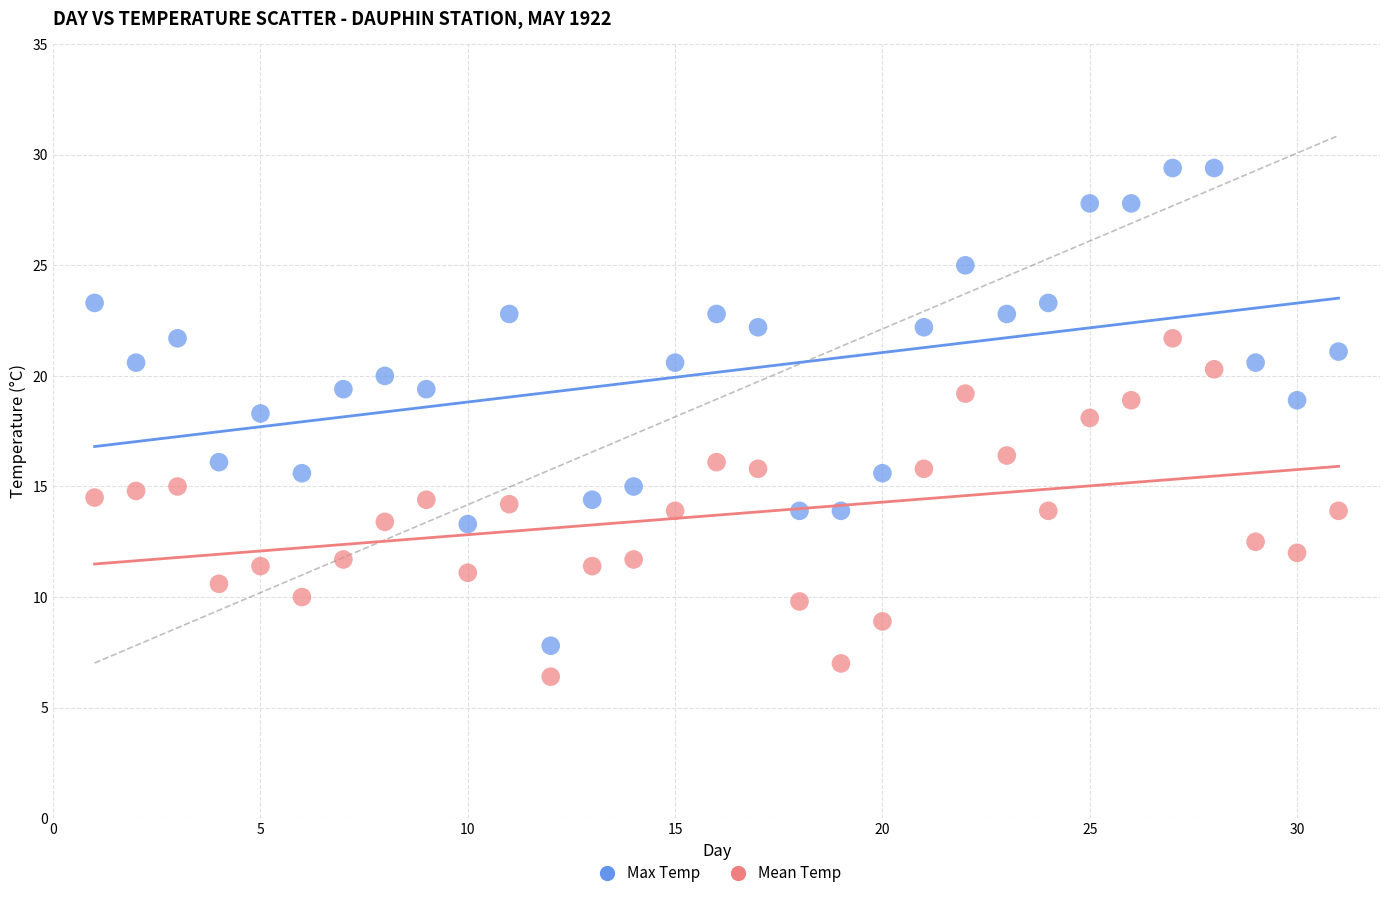

Which series has the widest spread of Y values?

Max Temp